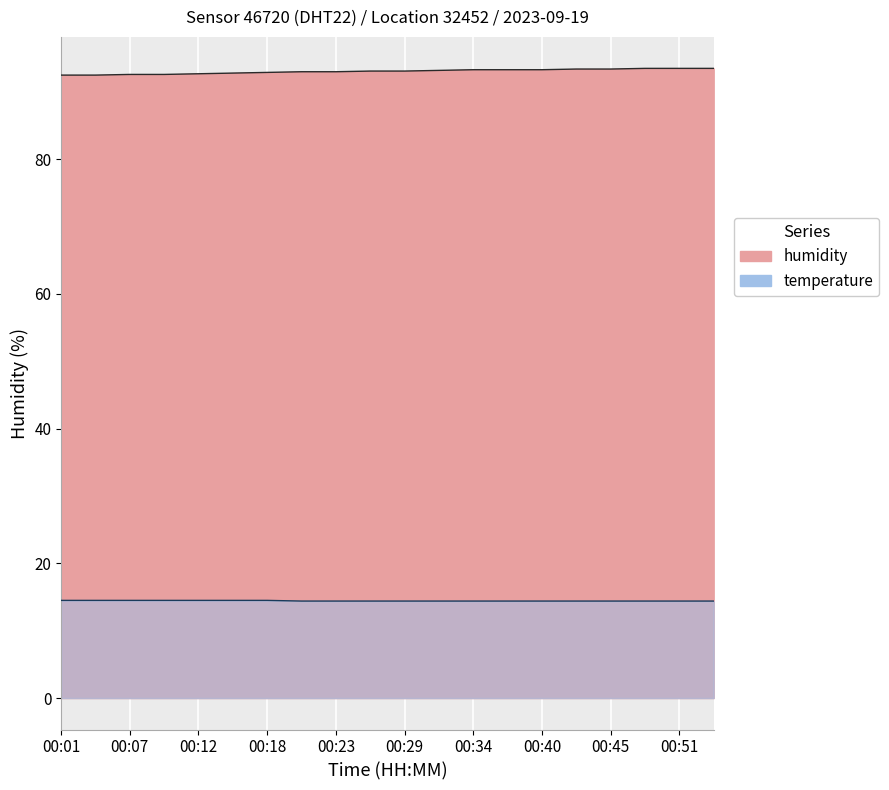

Is the value of temperature at 00:01 greater than the value of humidity at 00:51?

No